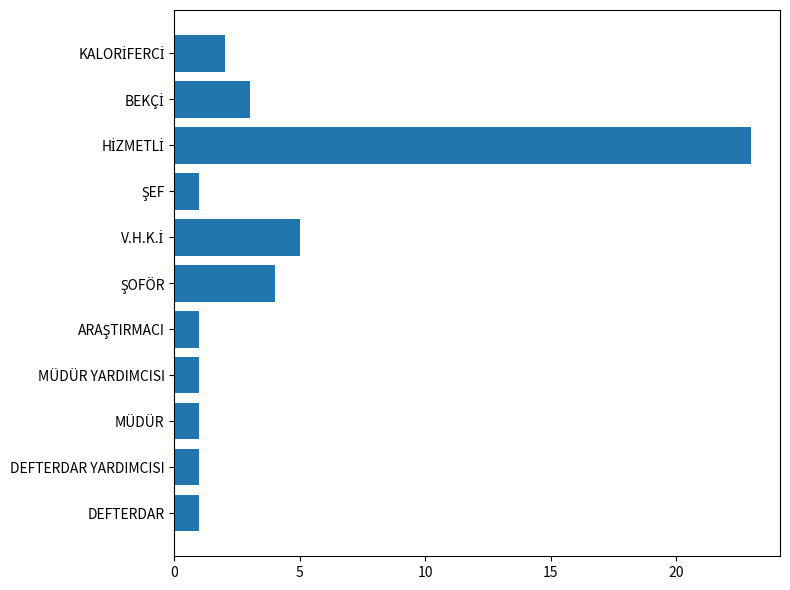

Are the bars grouped side by side (vs. stacked)?

No